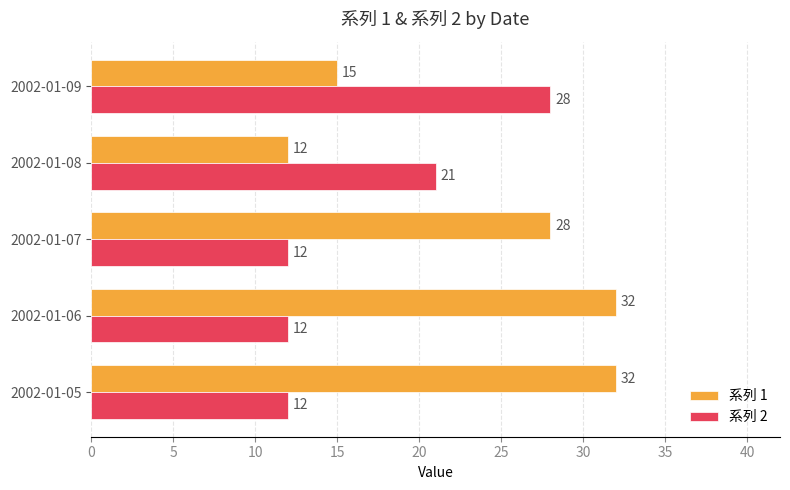

True or false: 系列 2 has a value of 6 at 2002-01-08.

False